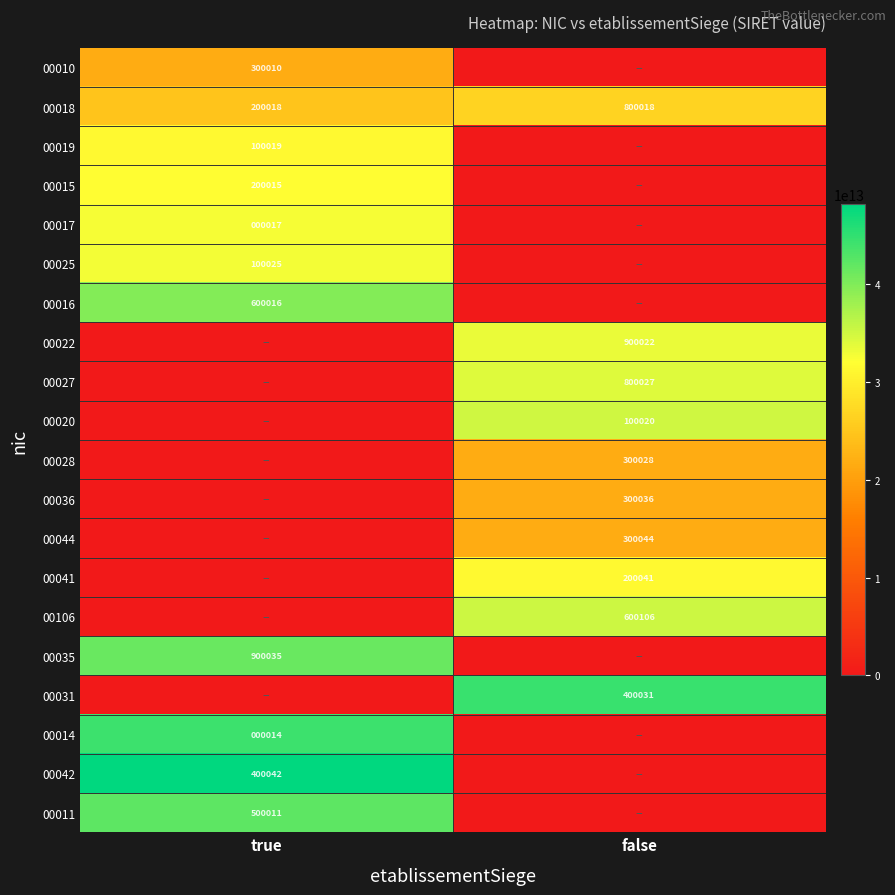

True or false: 00014 has a value of 14 at true.

True